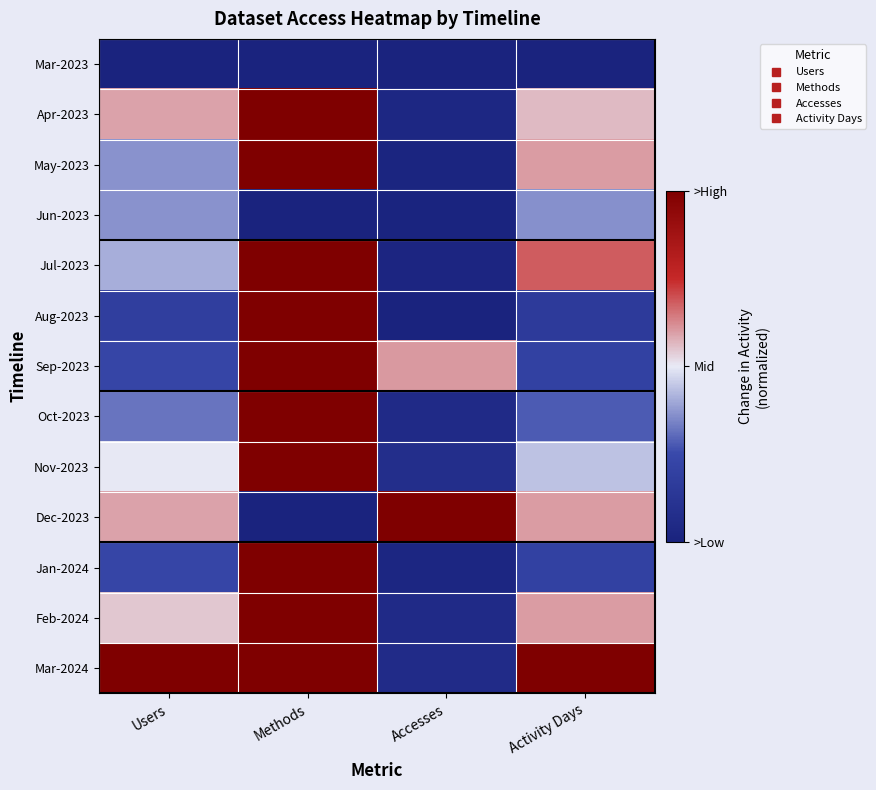

Which series has the largest total across all categories?

Mar-2024